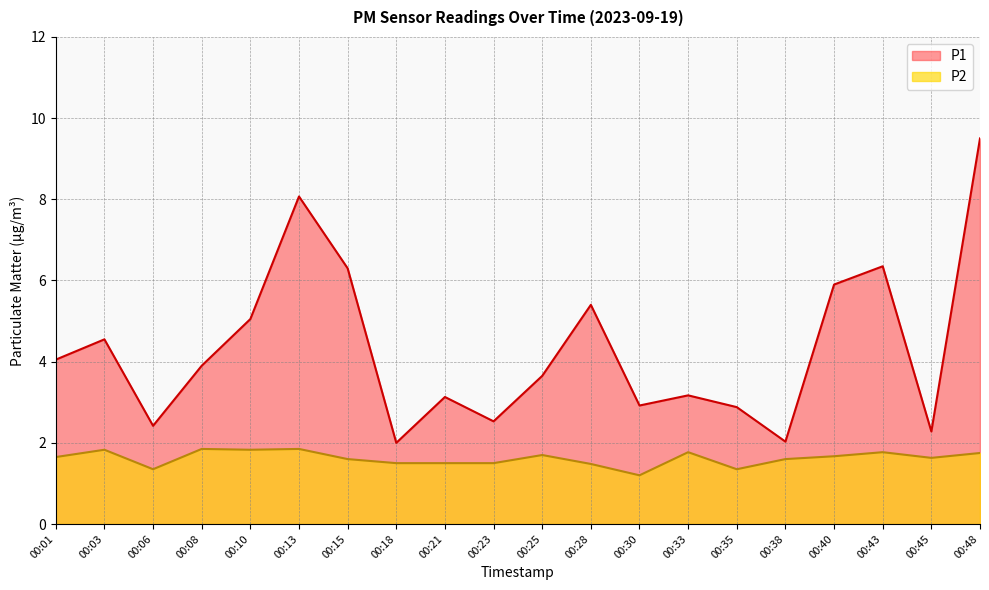

True or false: P1 and P2 cross at least once.

False